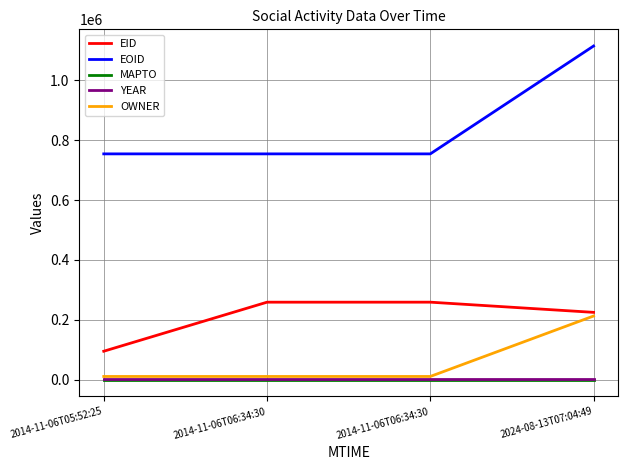

Is it true that OWNER equals 6968 at 2014-11-06T06:34:30?

False